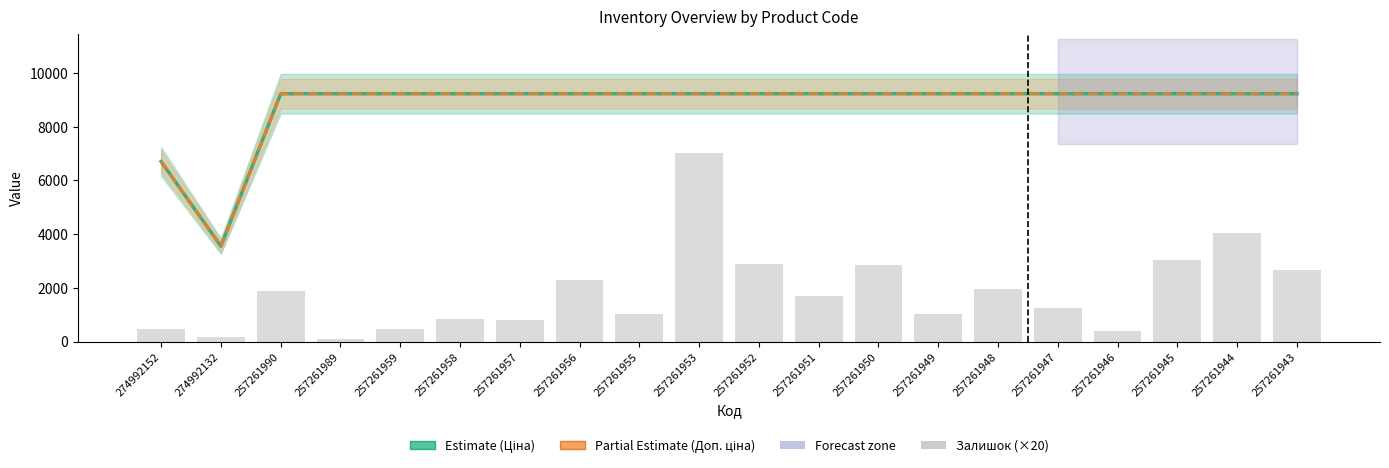

What is the difference between the second highest and minimum values in the Ціна series?

5679.4